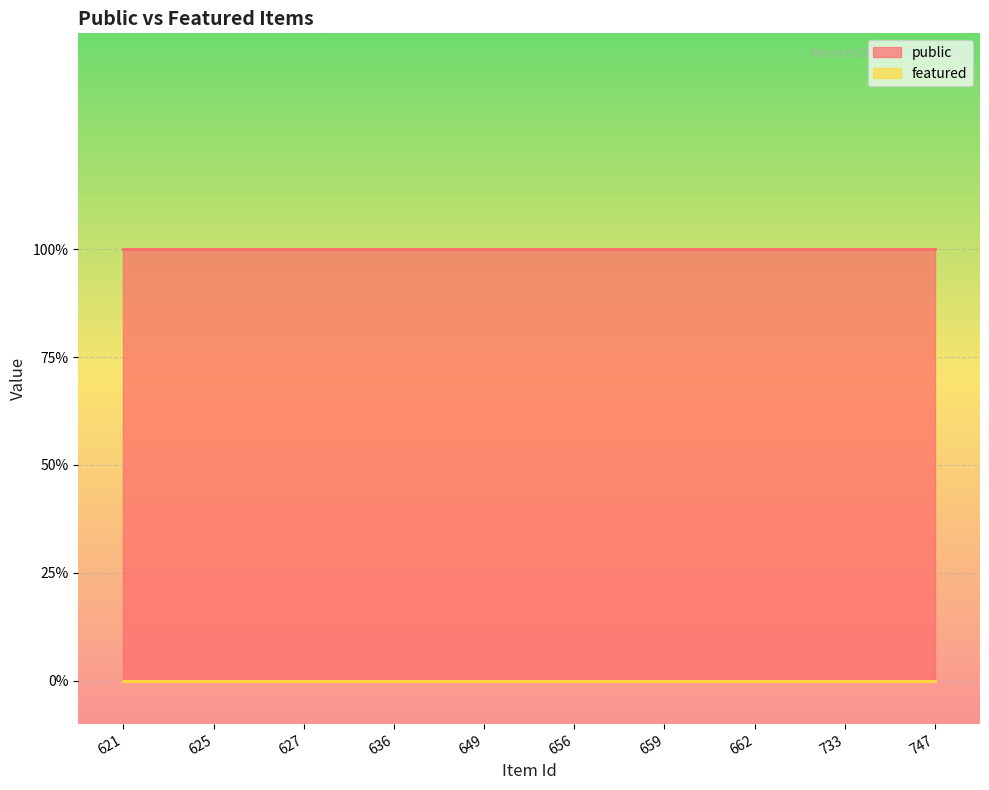

Is the value of public at 656 greater than the value of featured at 627?

Yes